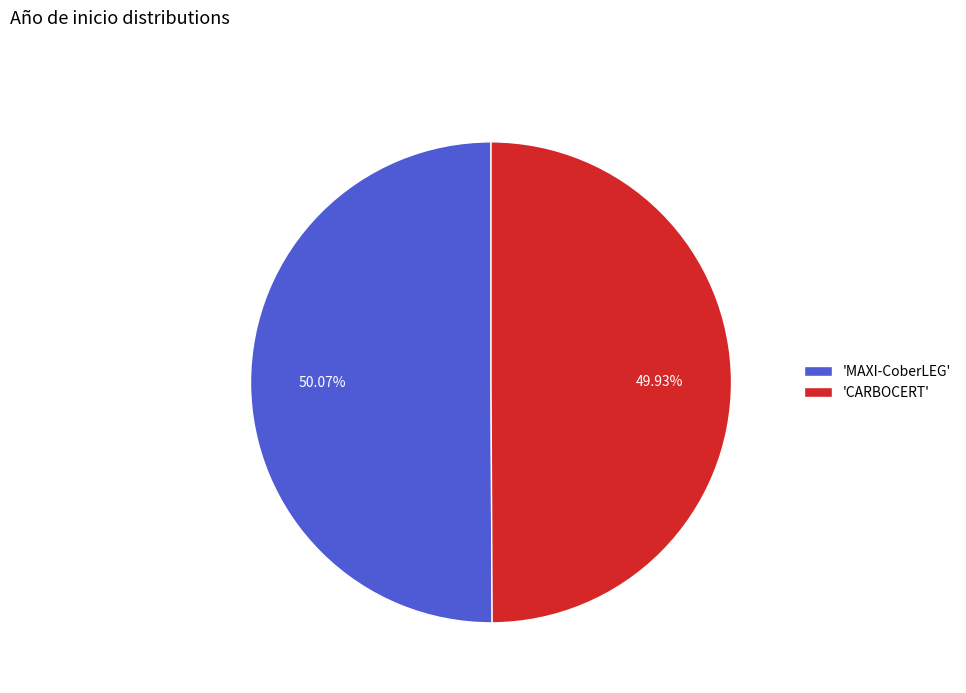

Is there a majority slice in this chart?

Yes